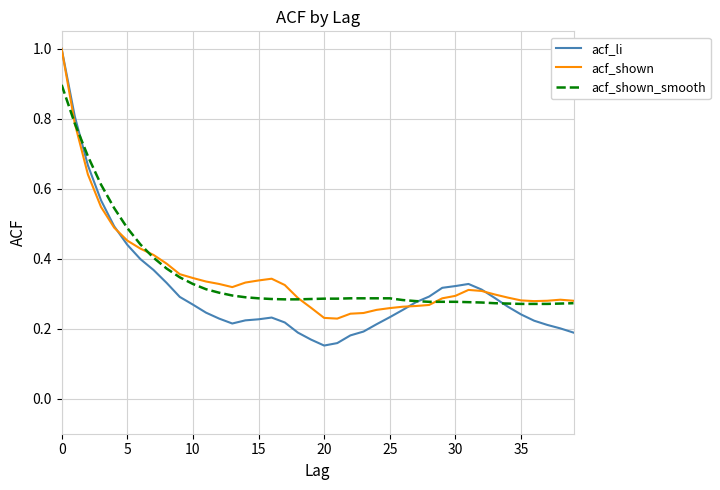

Which series has the largest range (max minus min)?

acf_li